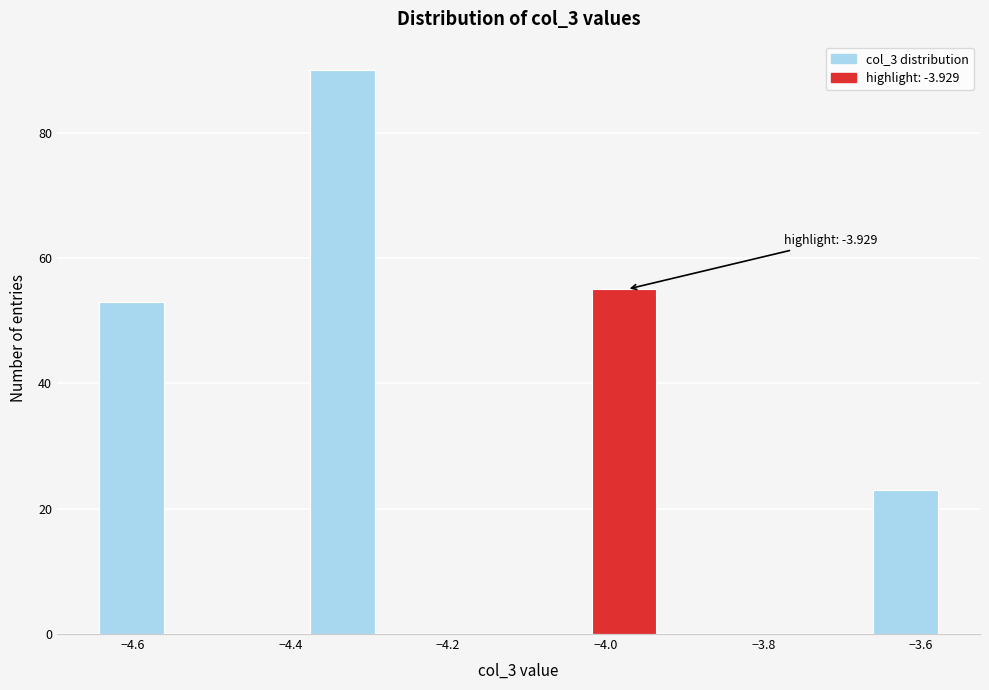

Which range on the x-axis has the tallest bar?

-4.38 to -4.28